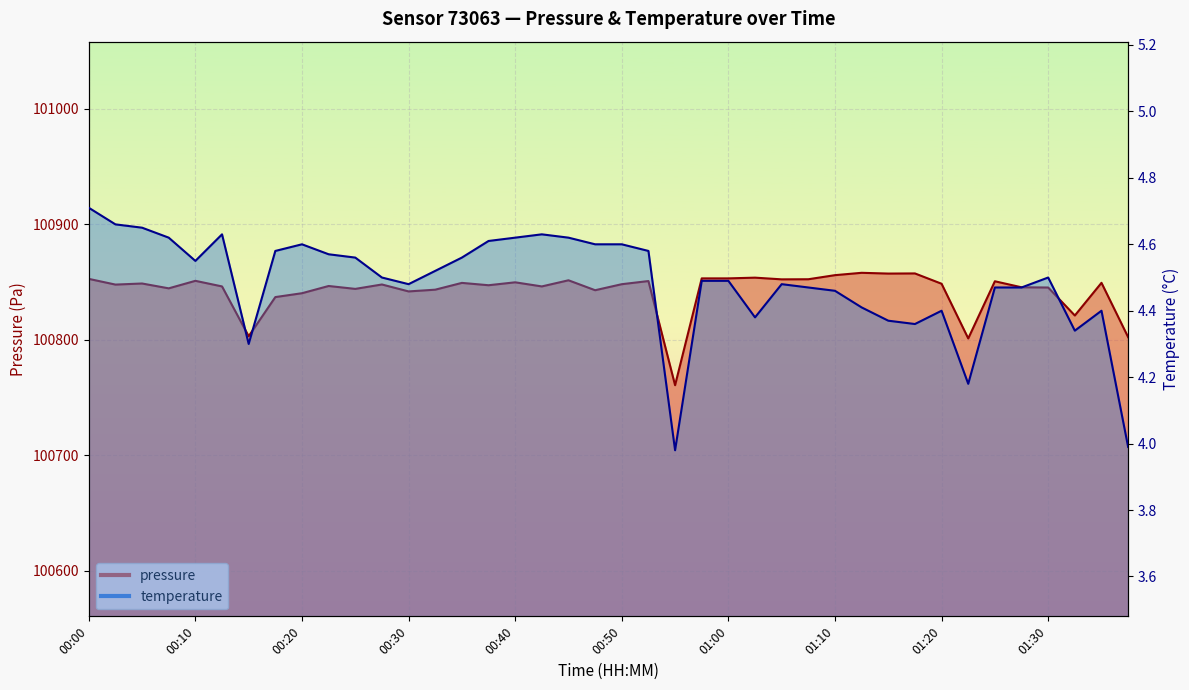

The temperature series shows 4.5 at 01:05. True or false?

True